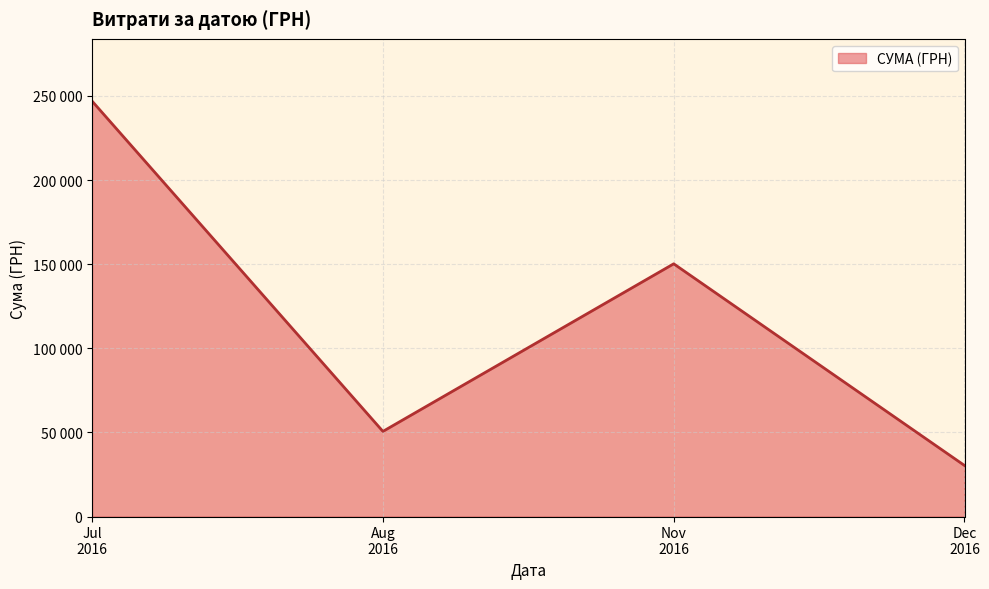

Does the chart display data point markers on the line(s)?

No